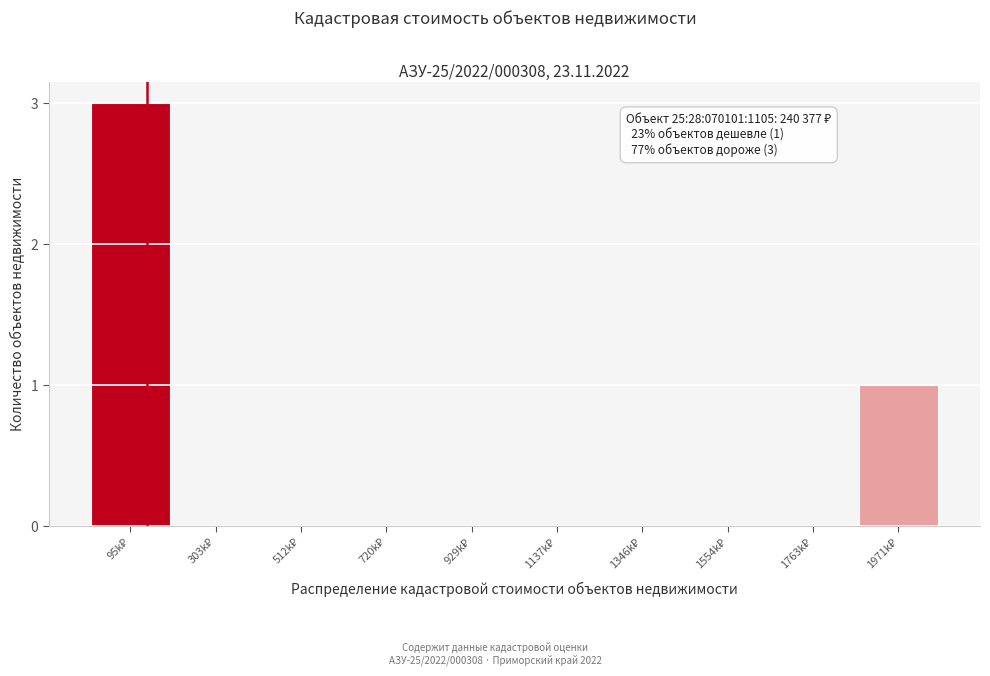

What is the greatest value displayed?

3